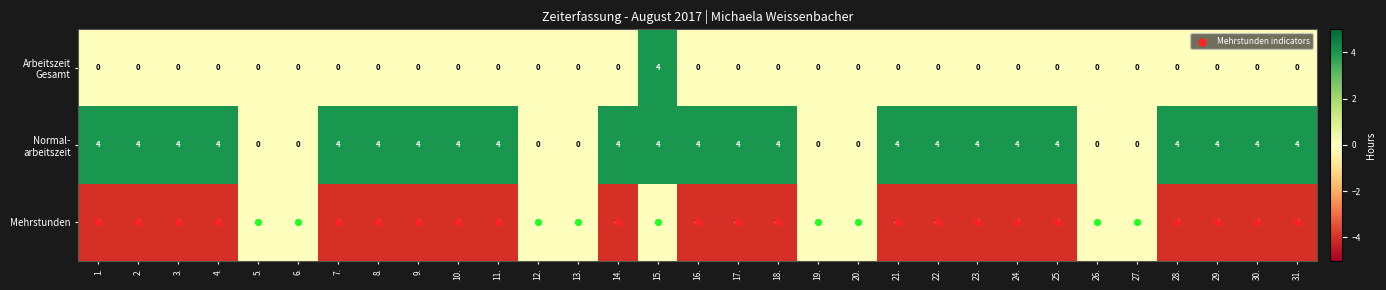

Count the Mehrstunden values in the range -4 to 0.

31